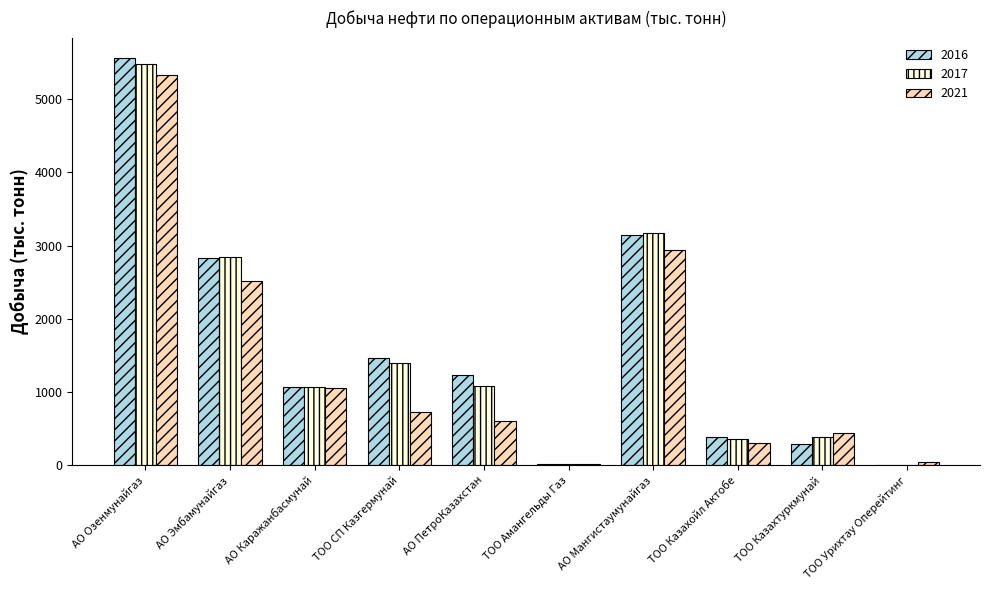

Where is 2016 nearest to the value 2782?

АО Эмбамунайгаз